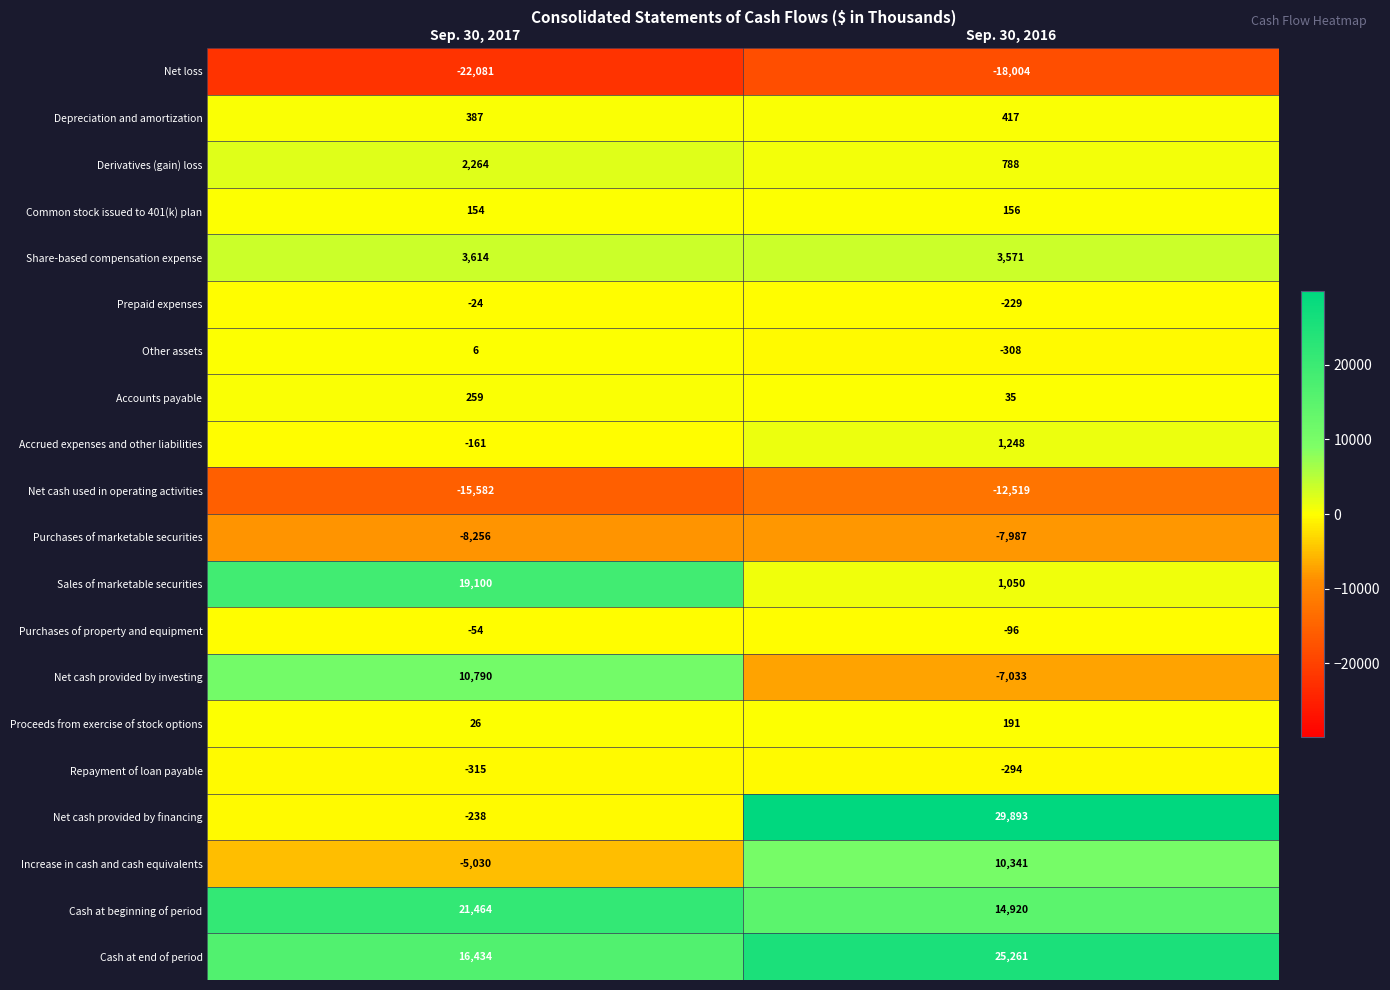

What is the difference between the Purchases of property and equipment values at Sep. 30, 2016 and Sep. 30, 2017?

42